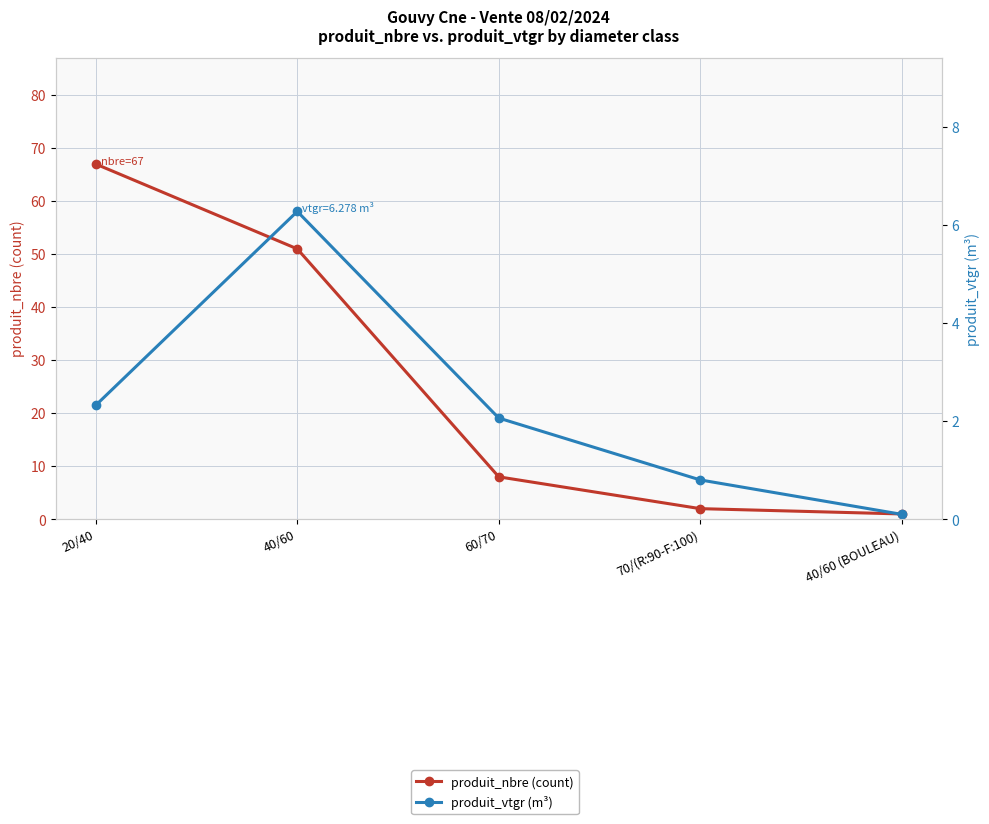

What is the difference between the second highest and second lowest values in the produit_vtgr (m³) series?

1.5